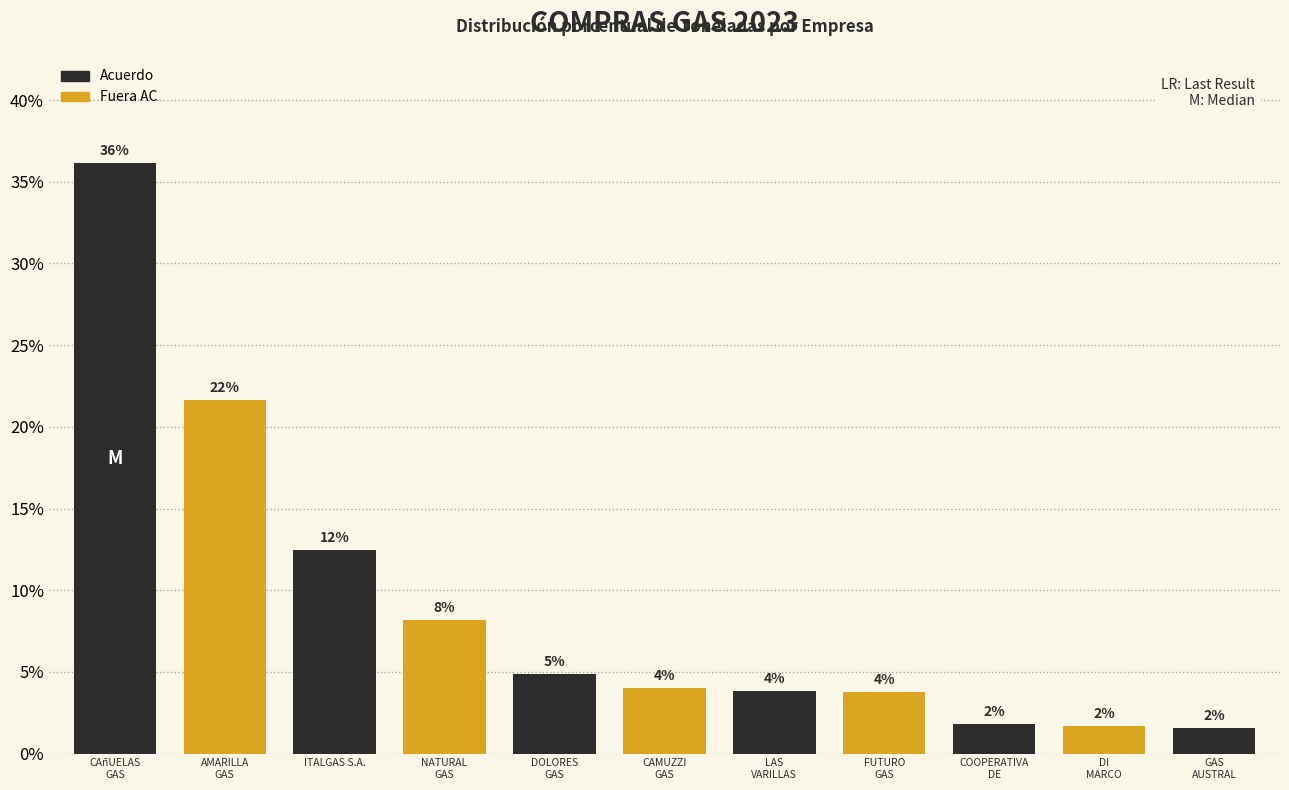

Are the bars horizontal?

No